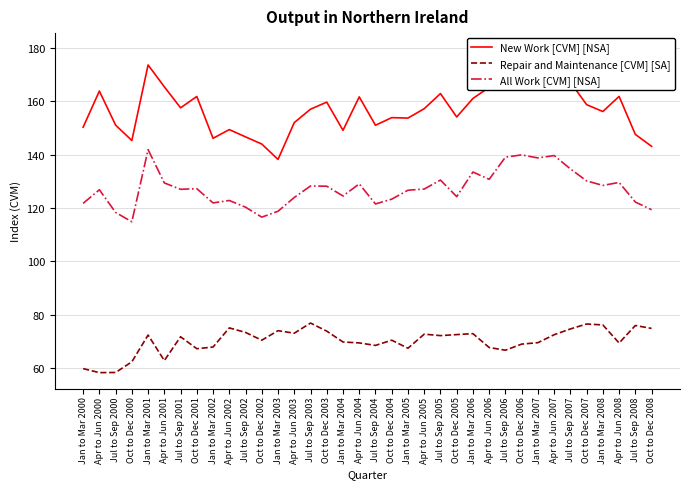

What position from the right is Apr to Jun 2005?

15